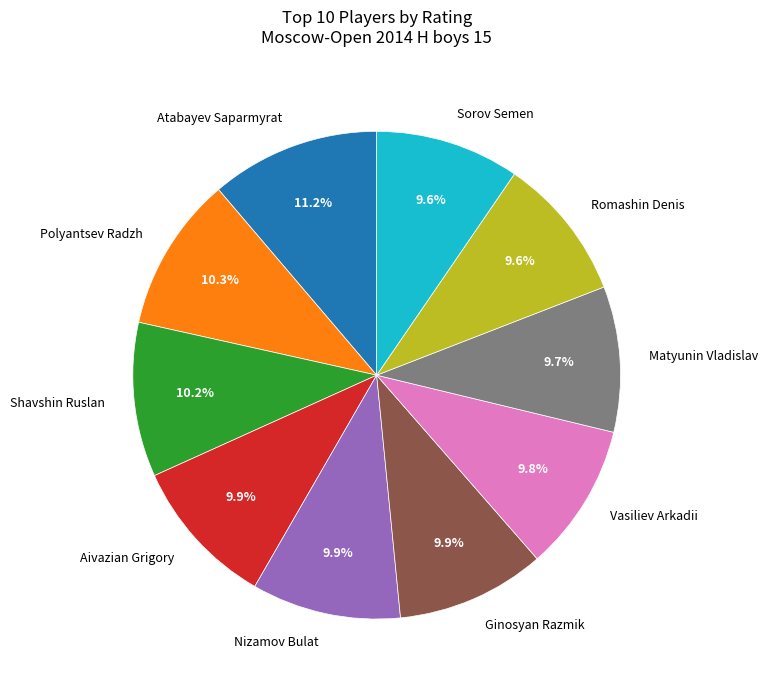

True or false: Atabayev Saparmyrat accounts for 6% of the total.

False